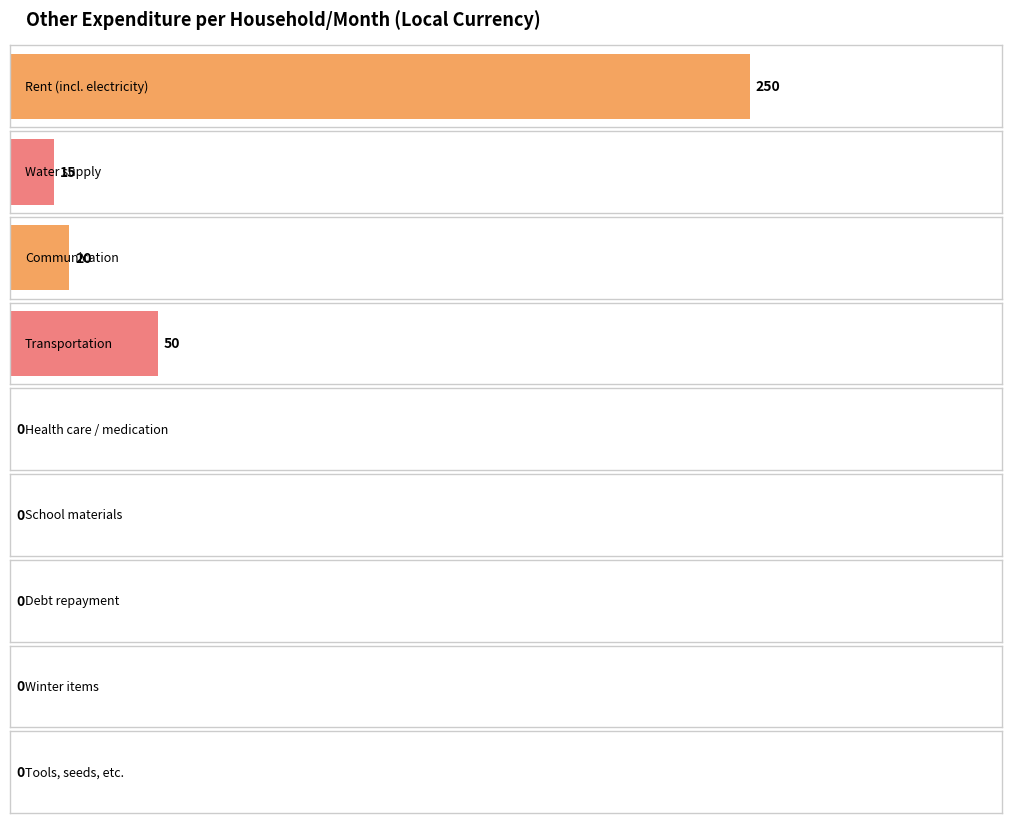

What position from the left is Debt repayment?

7